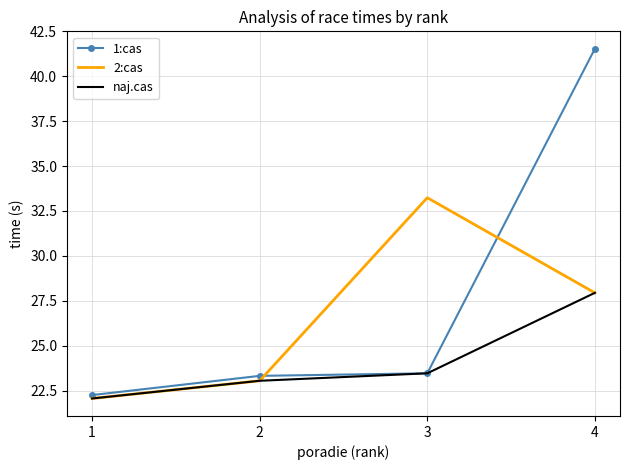

Between 1 and 3, which series saw the biggest shift?

2:cas